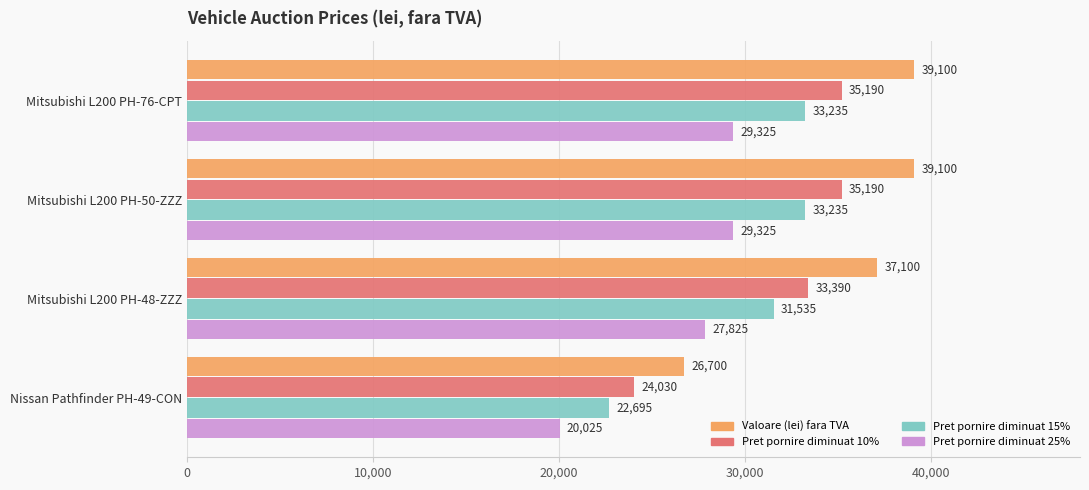

What is the sum of all Valoare (lei) fara TVA values?

142000